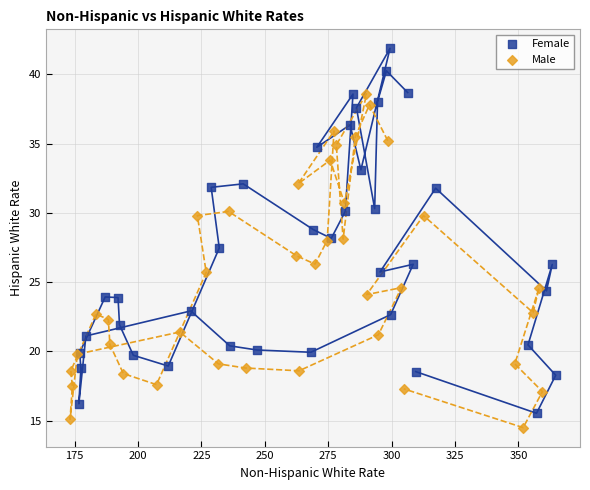

Which series reaches the maximum Y coordinate?

Female